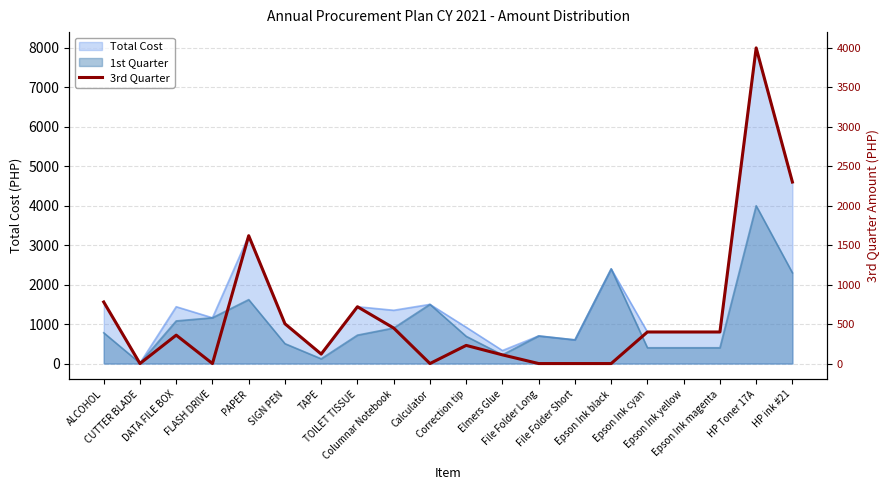

True or false: the data has more than 0 interior local peaks.

True